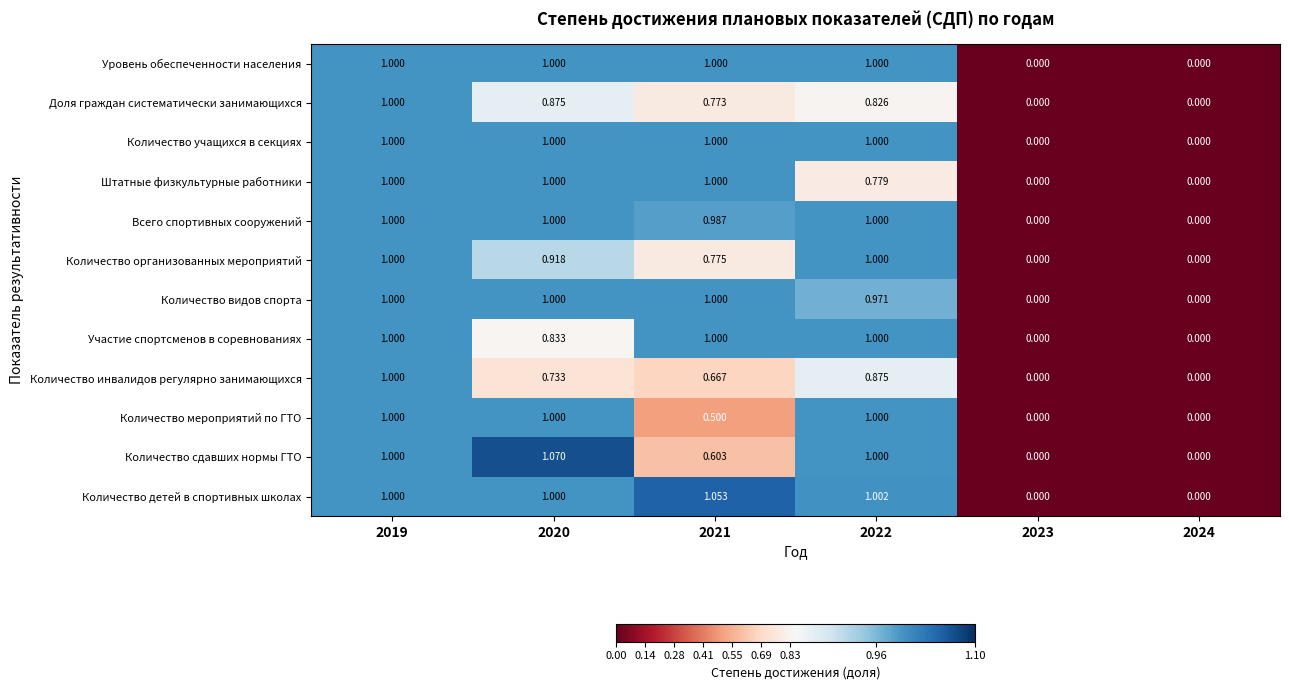

Which series has the widest spread of values?

Количество сдавших нормы ГТО